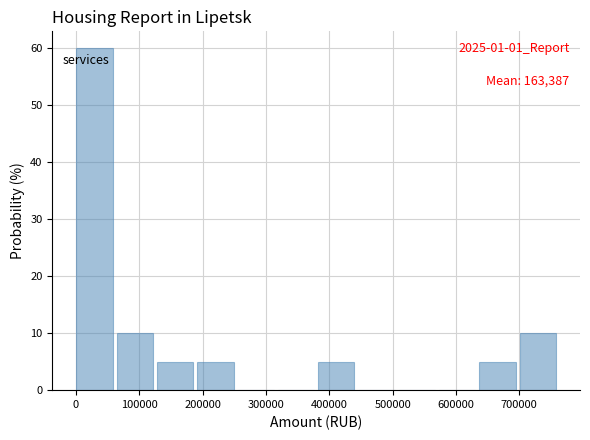

Over which range of the x-axis is the bar tallest?

0 to 60000